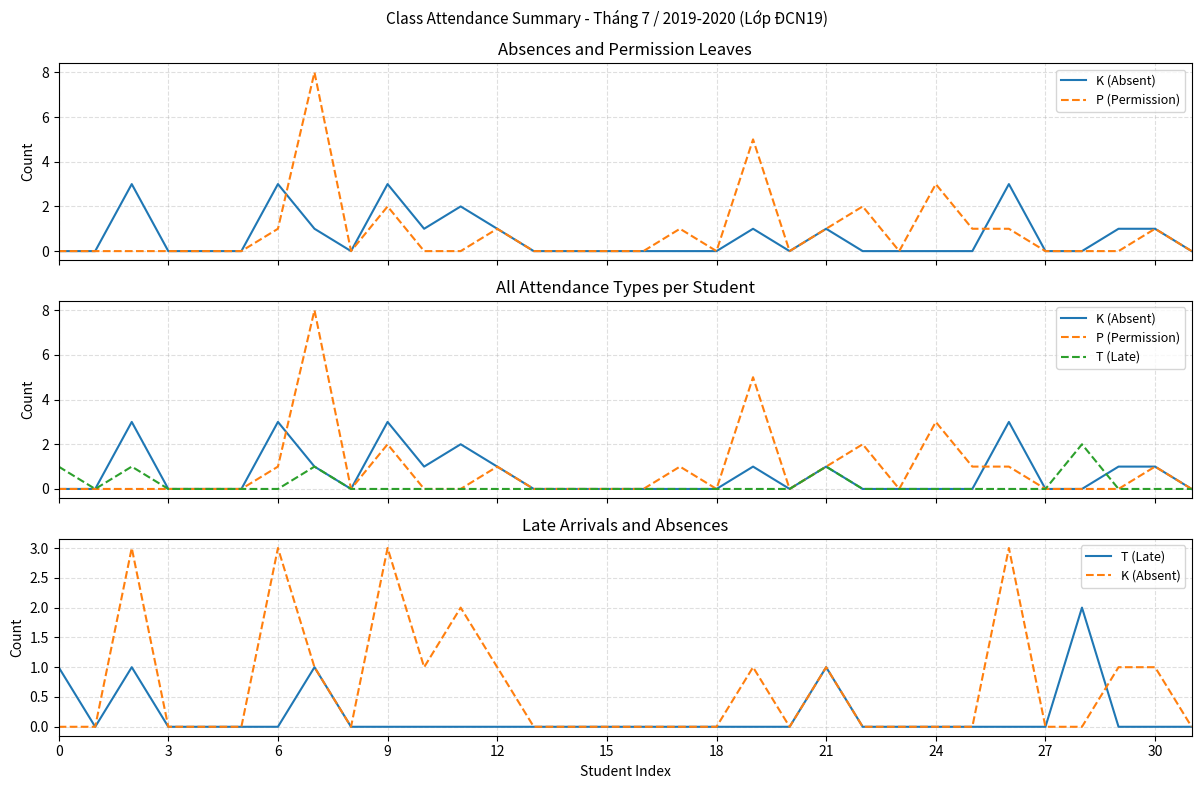

Is the value of K (Absent) at 19 greater than the value of T (Late) at 27?

Yes